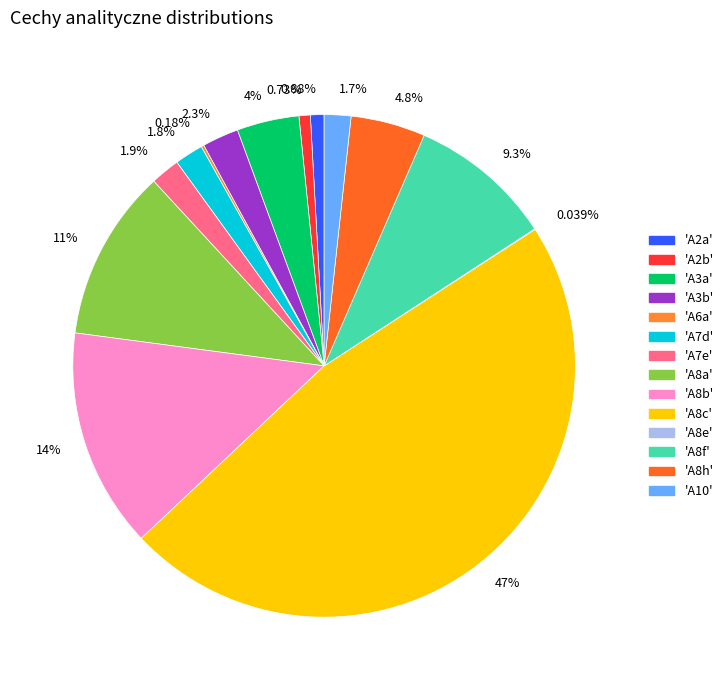

Is the sum of 1.7% and 0.88% greater than half?

No